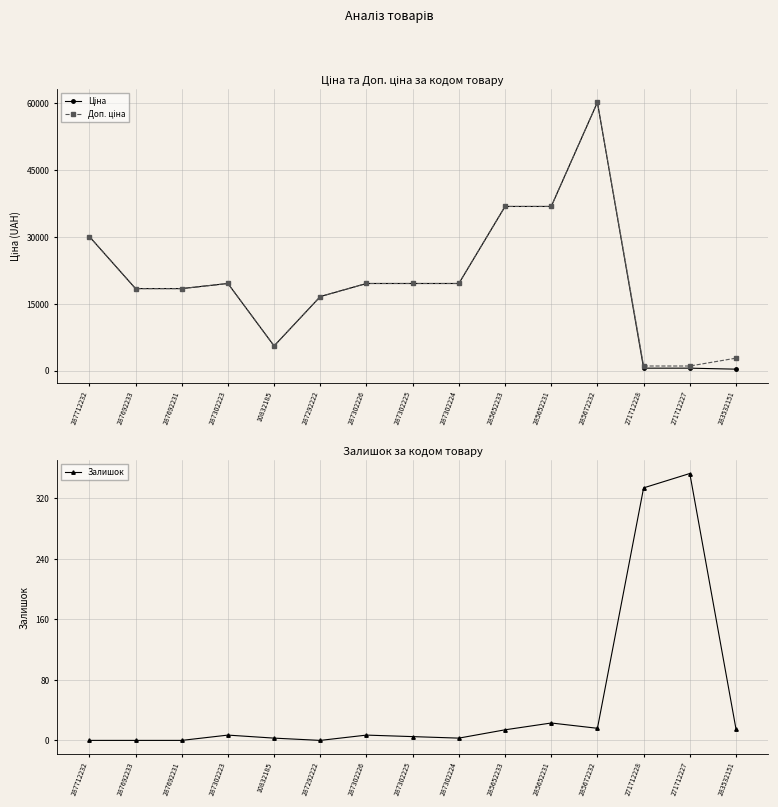

Where is Ціна nearest to the value 30279?

287712232